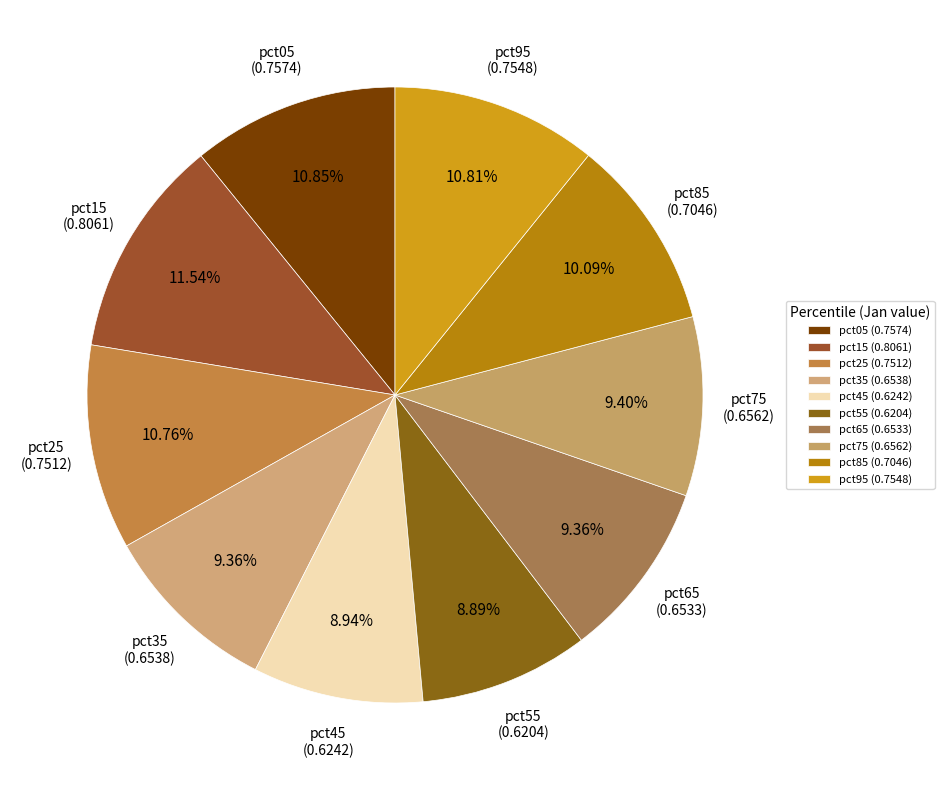

What percentage is the pct15 slice, to the nearest percent?

12%